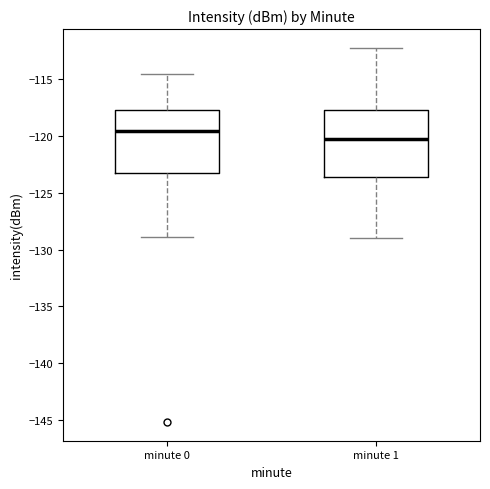

Reading left to right, transcribe this box plot: for each box, give where its median line is, the range the box spans, and where its two whiskers end, as read against the y-axis. The values are not printed on the chart, so give them approximately, as read against the axis.

minute 0: median -119.5, box -123.5 to -118.0, whiskers -129.0 to -114.5
minute 1: median -120.5, box -123.5 to -118.0, whiskers -129.0 to -112.5